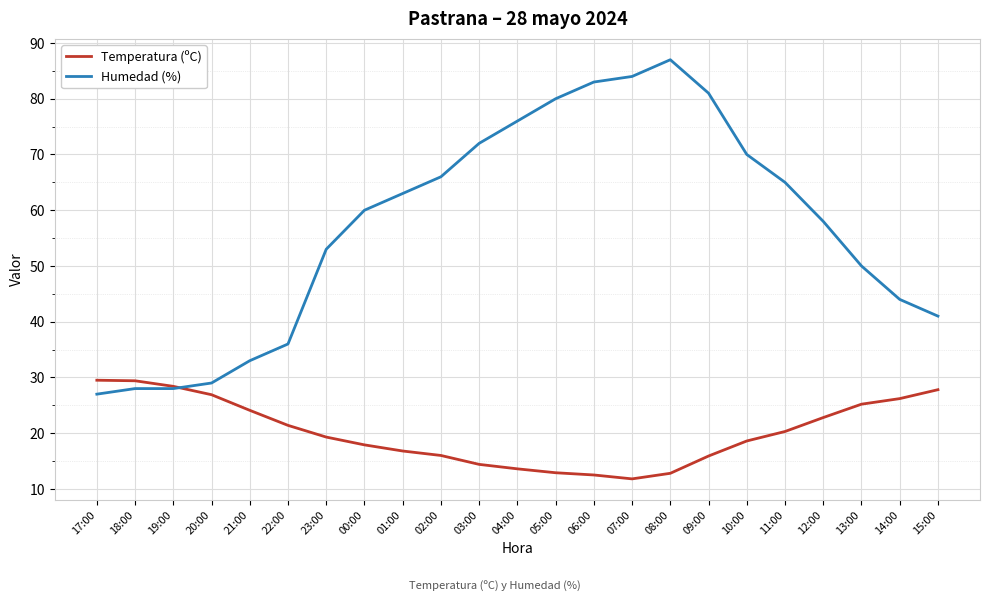

True or false: Humedad (%) has a value of 60.0 at 00:00.

True